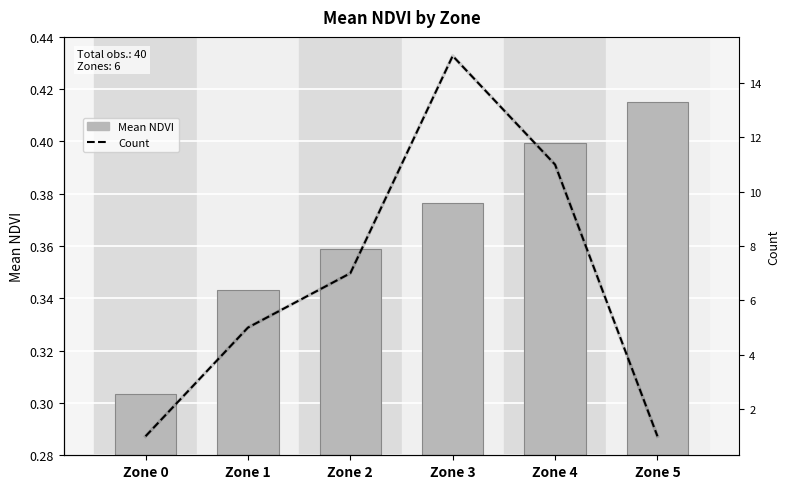

At which label does Mean NDVI reach its peak?

Zone 5